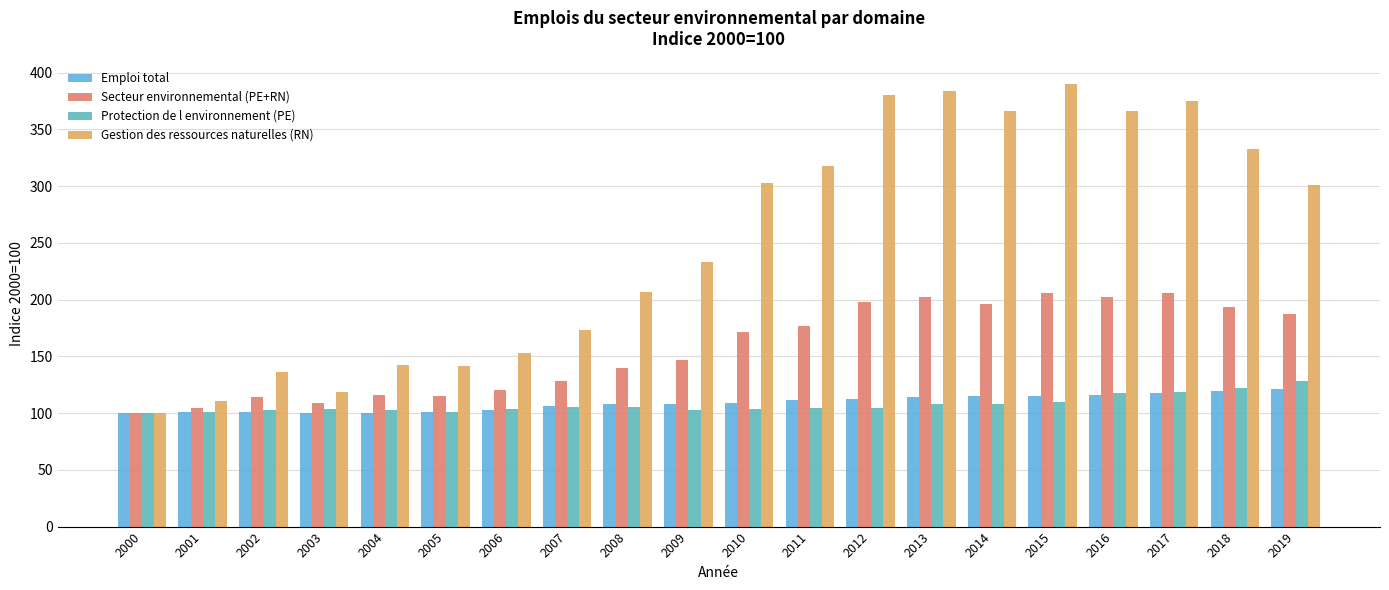

Read the Secteur environnemental (PE+RN) value at 2004.

115.9